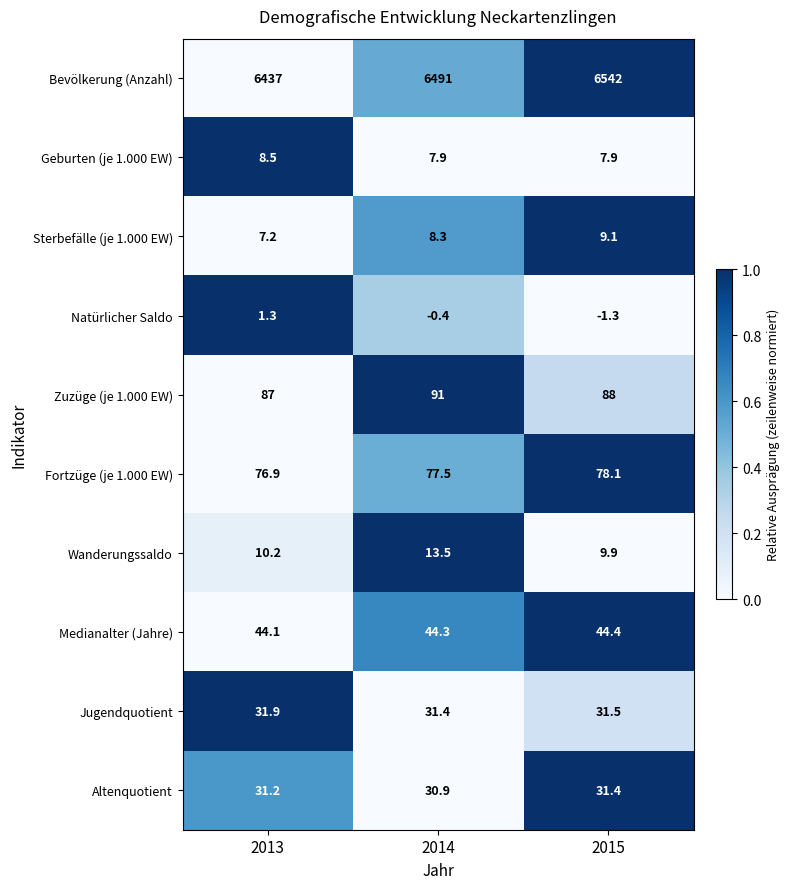

What is the spread (max minus min) of values at 2013?

6435.7